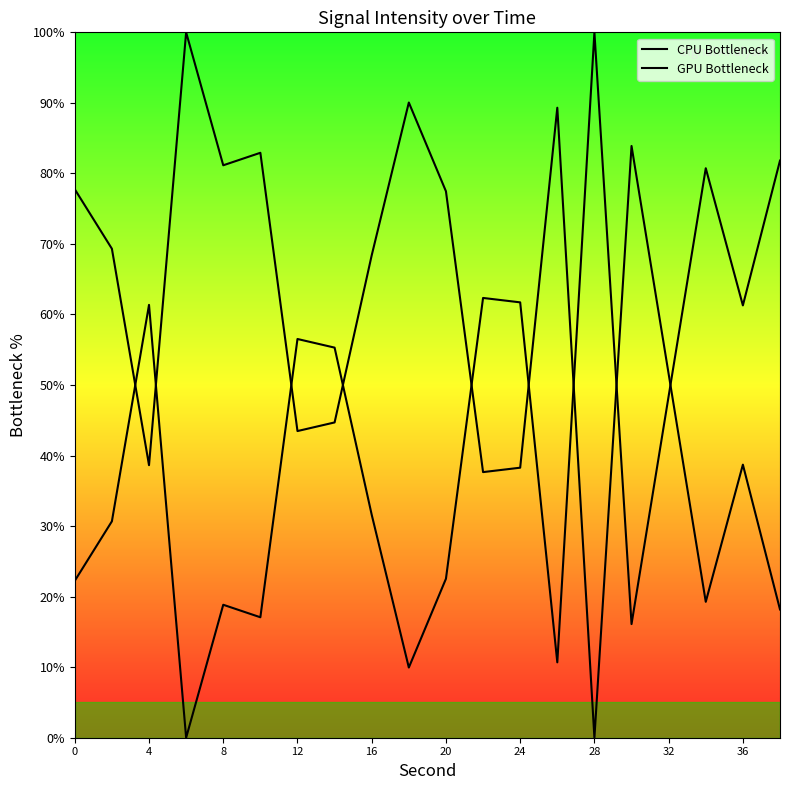

How many intersections are there between CPU Bottleneck and GPU Bottleneck?

9